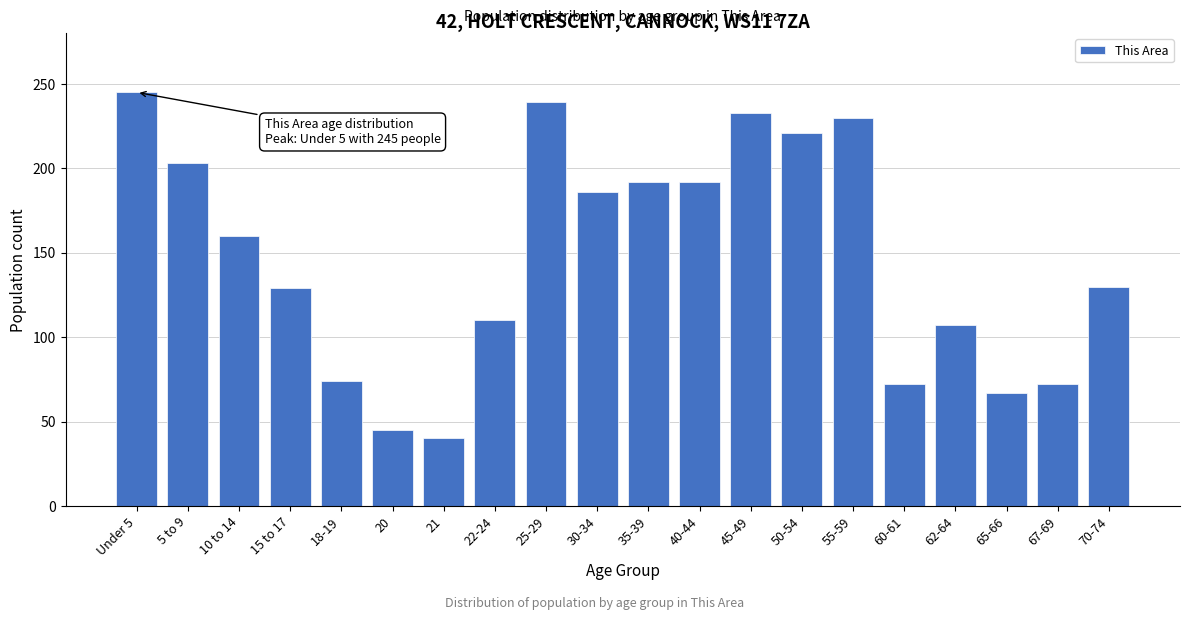

What is the difference between the maximum and minimum values?

205